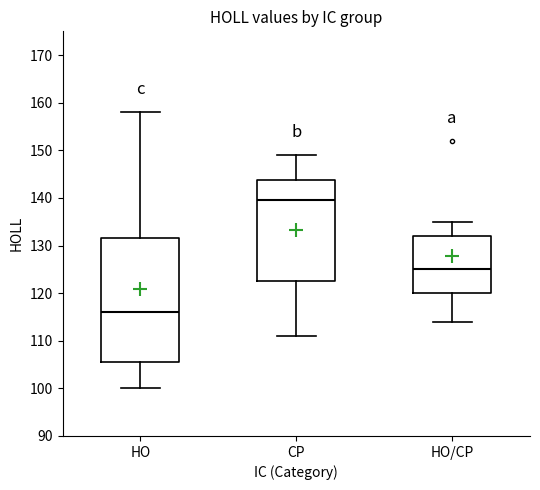

Which box is the tallest, from its lower edge to its upper edge?

HO